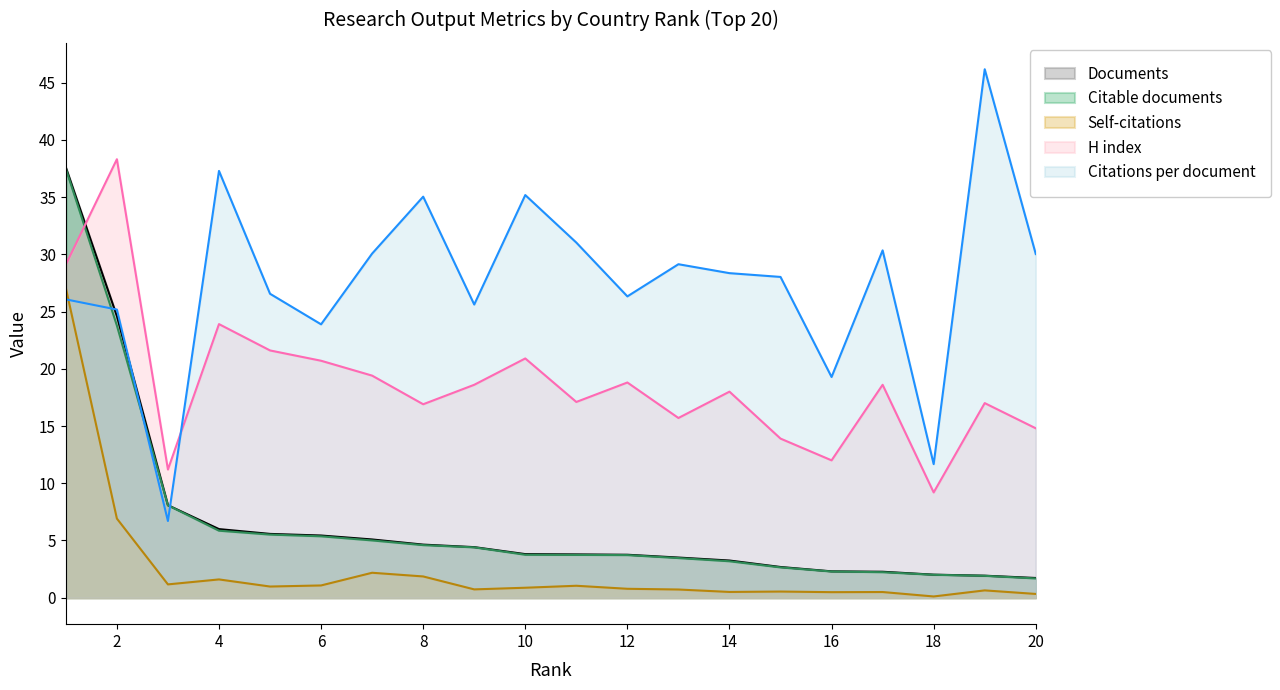

Which label corresponds to the largest value in the chart?

19